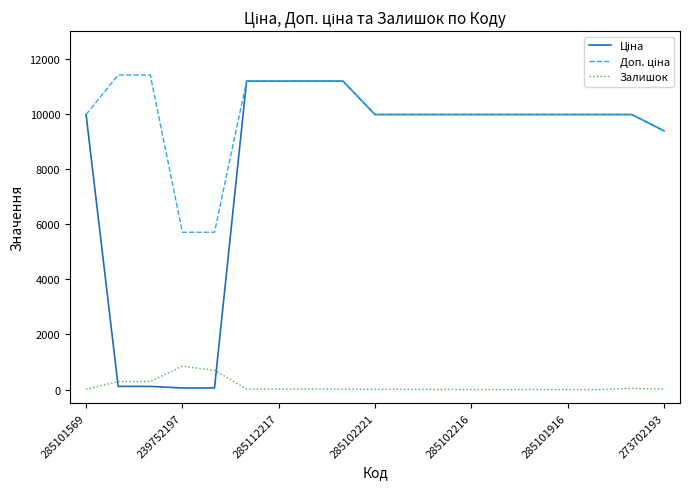

Reading right to left, list all the values displayed in this chart.

Ціна: 9384.0	9975.0	9975.0	9975.0	9975.0	9975.0	9975.0	9975.0	9975.0	9975.0	11188.2	11188.2	11188.2	11188.2	57.0	57.0	114.1	114.1	9975.0
Доп. ціна: 9384.0	9975.0	9975.0	9975.0	9975.0	9975.0	9975.0	9975.0	9975.0	9975.0	11188.2	11188.2	11188.2	11188.2	5705.0	5705.0	11410.0	11410.0	9975.0
Залишок: 17.0	39.0	0.0	0.0	1.0	0.0	0.0	3.0	9.0	5.0	15.0	17.0	17.0	17.0	698.0	845.0	290.0	289.0	7.0